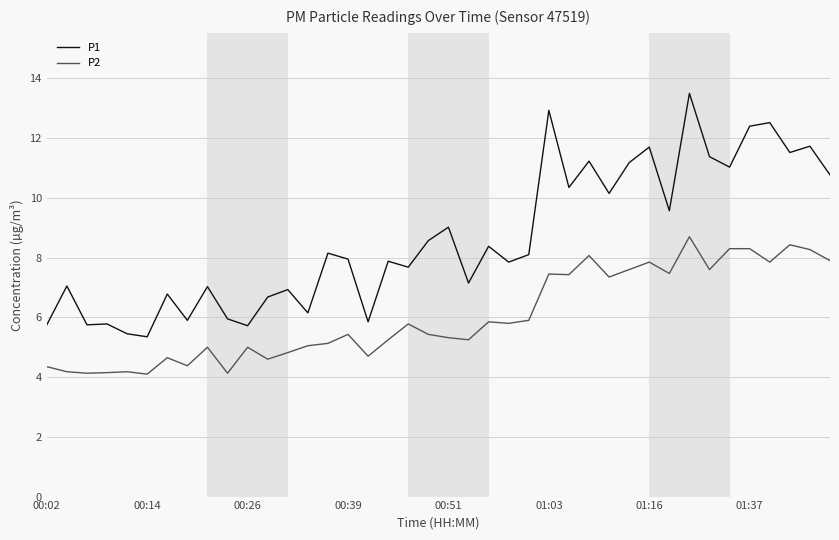

What is the difference between the maximum and minimum values in the P2 series?

4.6